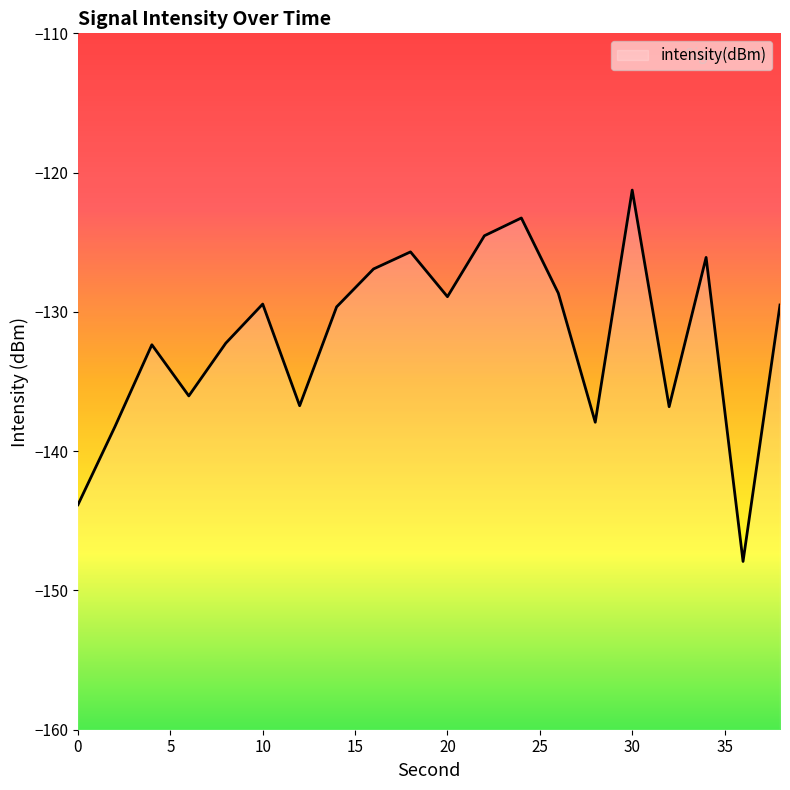

How many lines are shown in the chart?

1